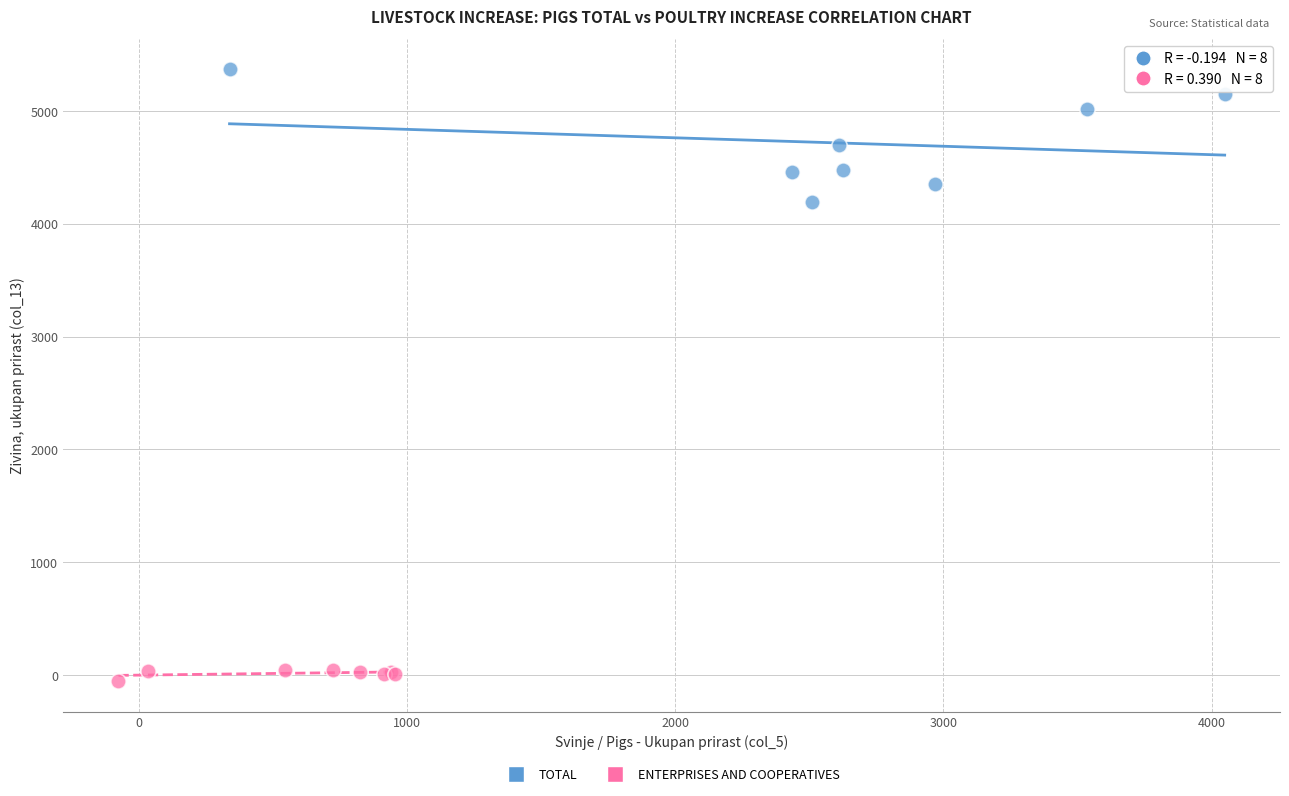

What are all the series names shown in the legend?

TOTAL, ENTERPRISES AND COOPERATIVES